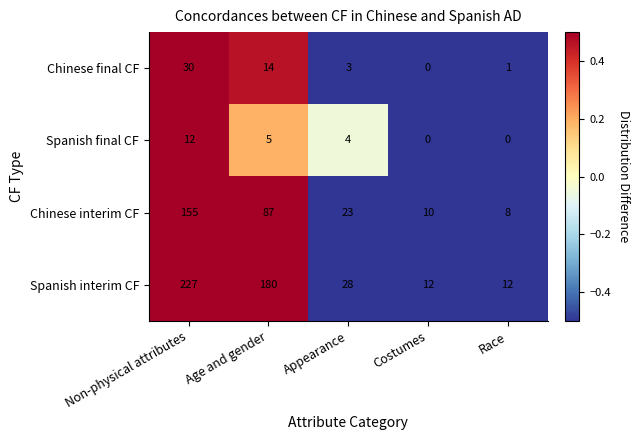

What is the maximum value shown in the chart?

227